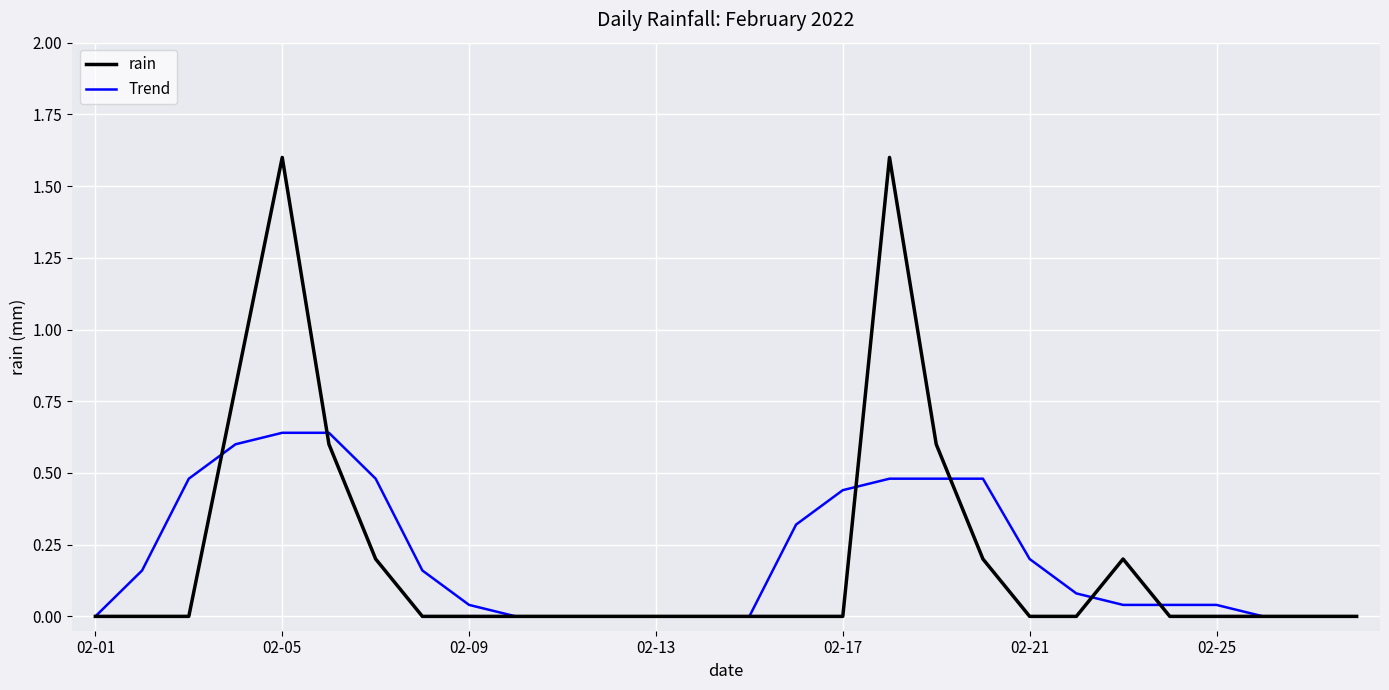

Rank the series by their maximum value, from lowest to highest.

Trend, rain